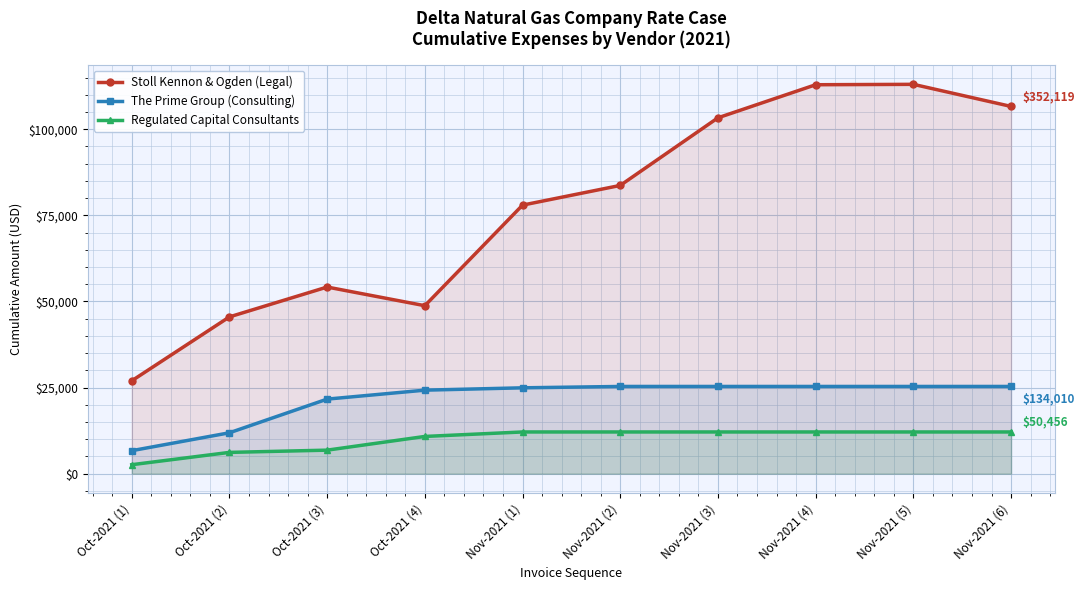

True or false: Regulated Capital Consultants has a value of 12106.2 at Nov-2021 (4).

True